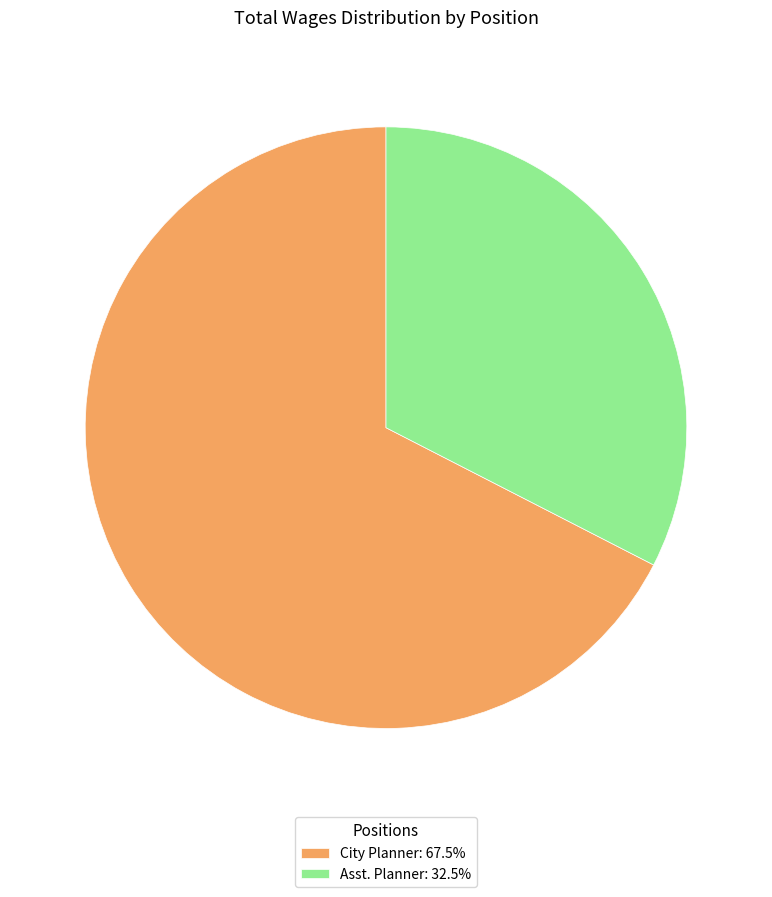

Count the number of slices in the pie.

2